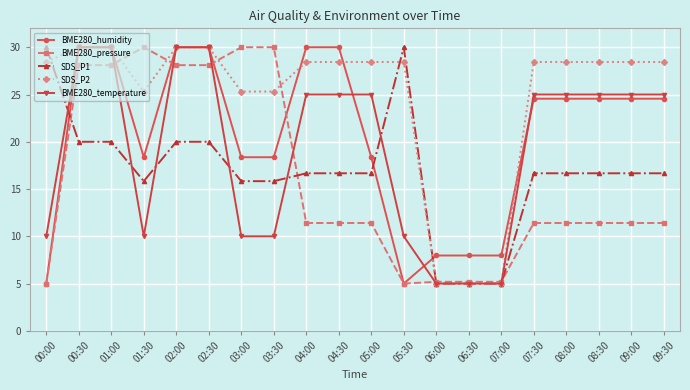

At how many categories does at least one series exceed 9?

17